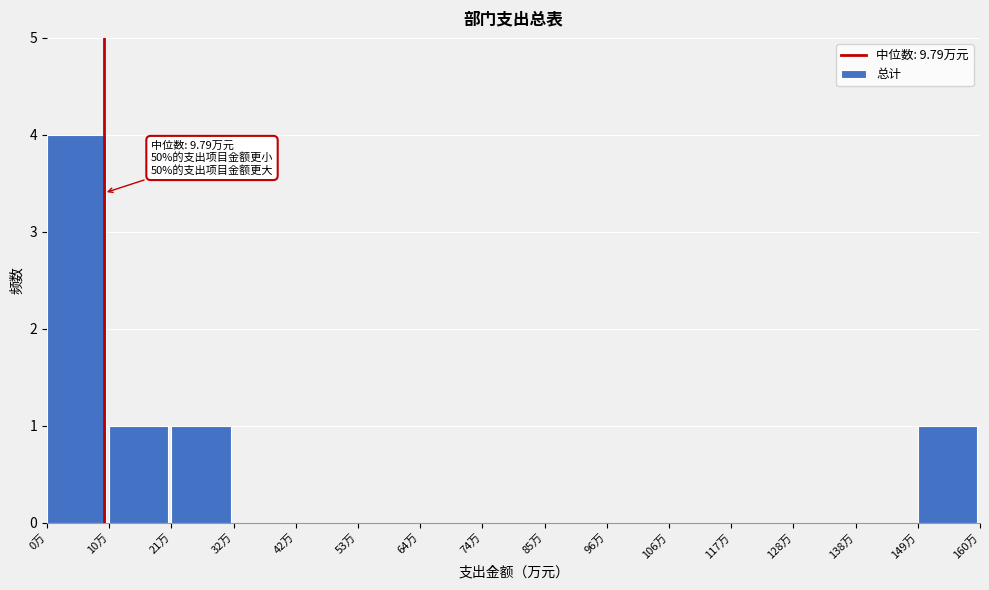

Which range on the x-axis has the tallest bar?

0 to 10